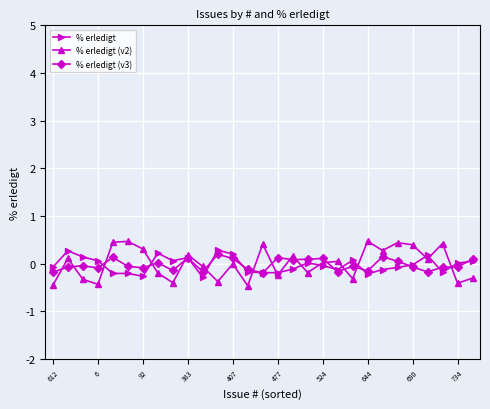

What is the sum of all % erledigt (v3) values?

-0.7